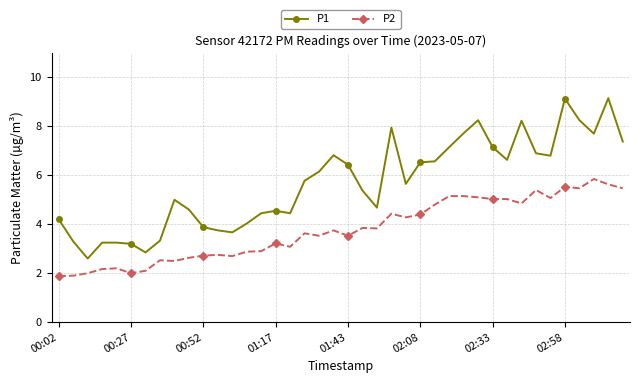

What is the average value of the P1 series?

5.7